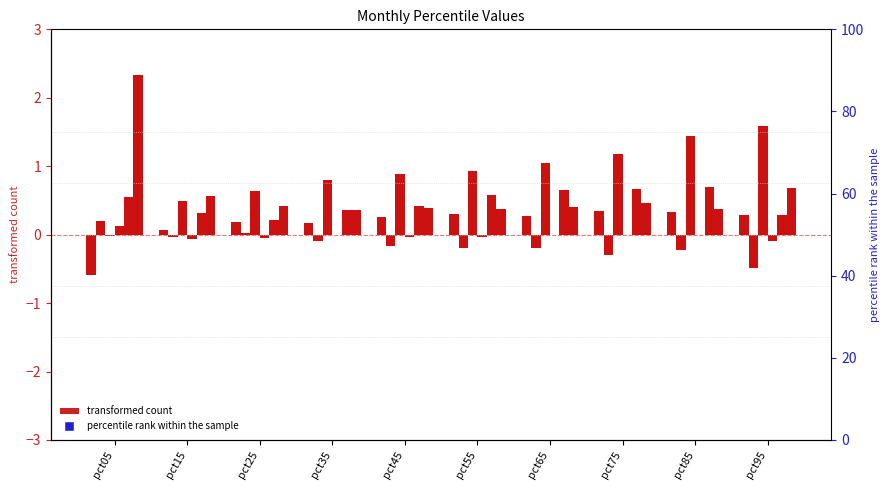

Which series changed the most between pct25 and pct85?

Mar